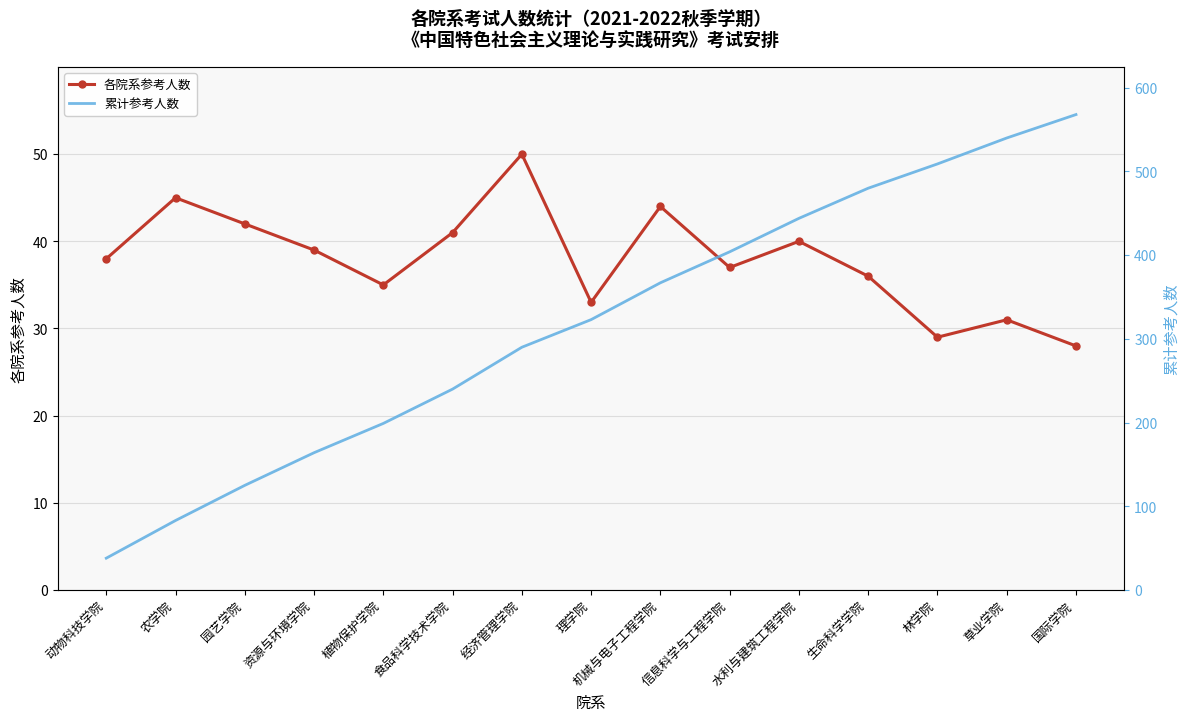

At which label does 累计参考人数 first exceed 323?

机械与电子工程学院